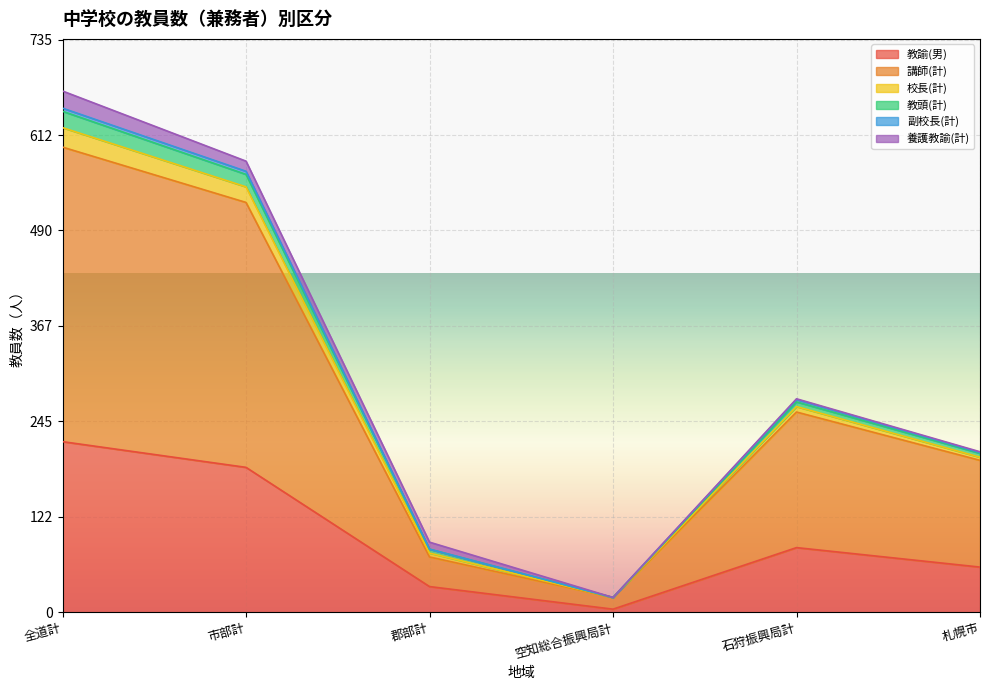

How many interior local peaks does the 教頭(計) series have?

1